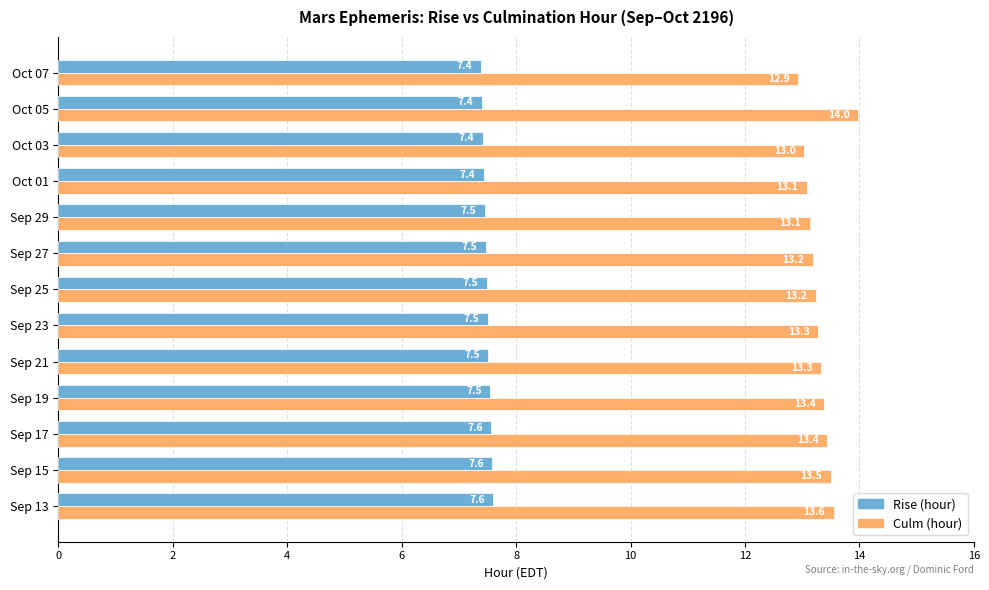

At which label does Culm (hour) reach its minimum?

Oct 07